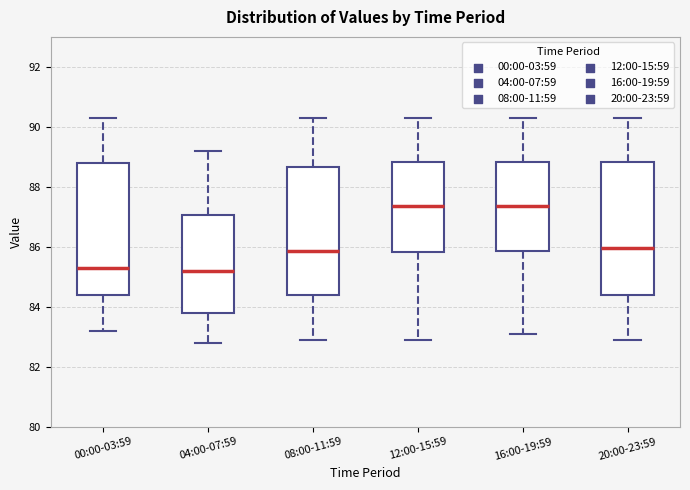

Reading left to right, transcribe this box plot: for each box, give where its median line is, the range the box spans, and where its two whiskers end, as read against the y-axis. The values are not printed on the chart, so give them approximately, as read against the axis.

00:00-03:59: median 85.4, box 84.4 to 88.8, whiskers 83.2 to 90.4
04:00-07:59: median 85.2, box 83.8 to 87.0, whiskers 82.8 to 89.2
08:00-11:59: median 85.8, box 84.4 to 88.6, whiskers 83.0 to 90.4
12:00-15:59: median 87.4, box 85.8 to 88.8, whiskers 83.0 to 90.4
16:00-19:59: median 87.4, box 85.8 to 88.8, whiskers 83.2 to 90.4
20:00-23:59: median 86.0, box 84.4 to 88.8, whiskers 83.0 to 90.4